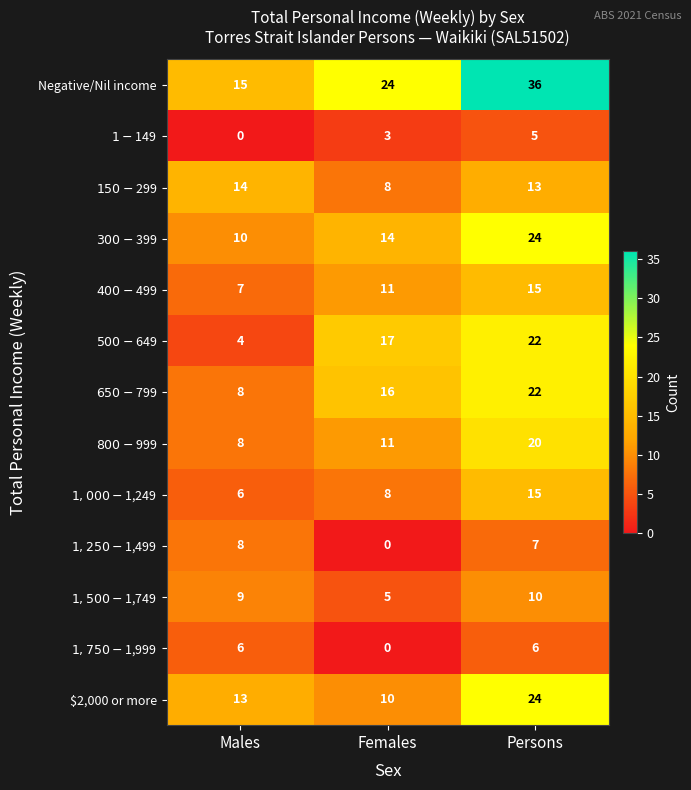

Which label corresponds to the largest value in the chart?

Persons